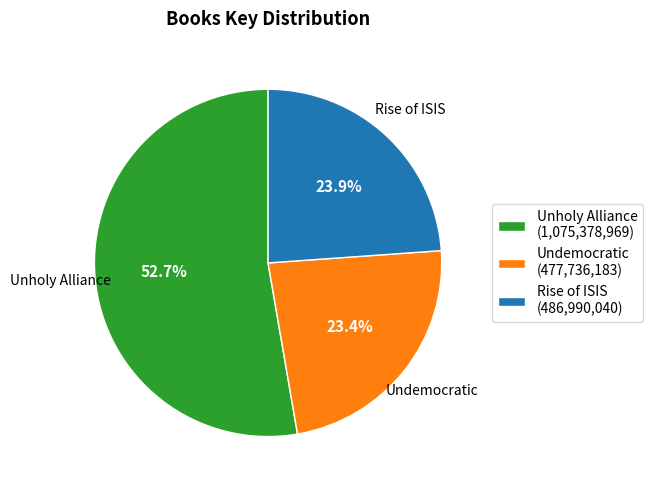

To the nearest percent, what portion does Unholy Alliance represent?

53%